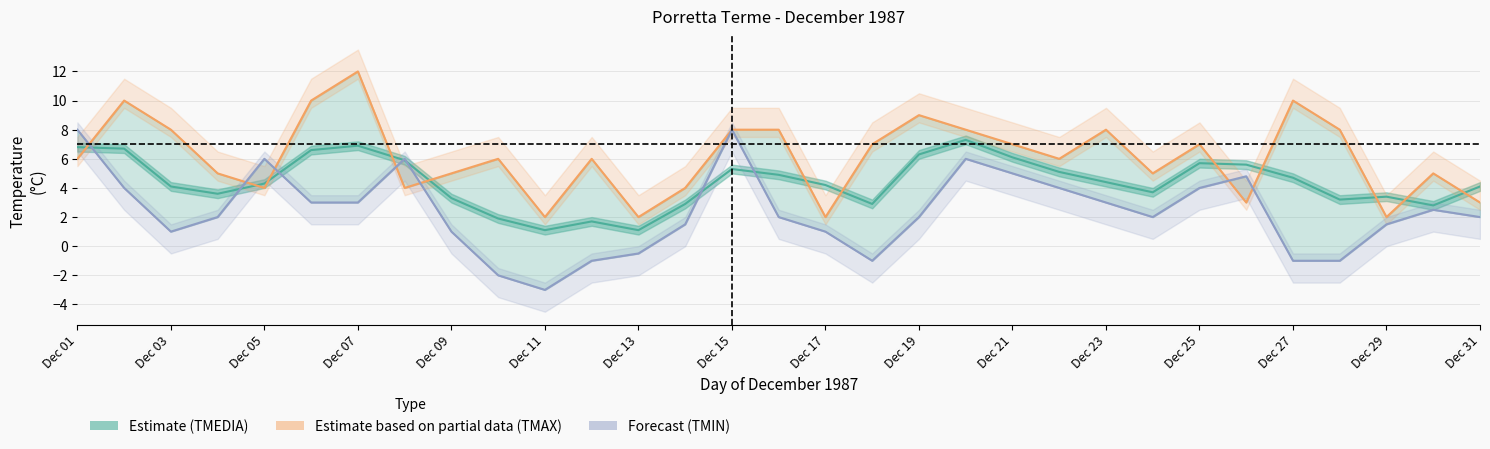

At which label does TMEDIA °C (Estimate) first exceed 4?

Dec 01